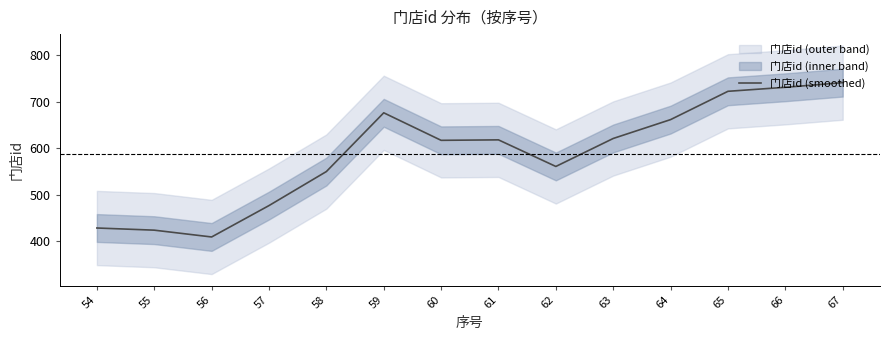

How many values are below 618?

7